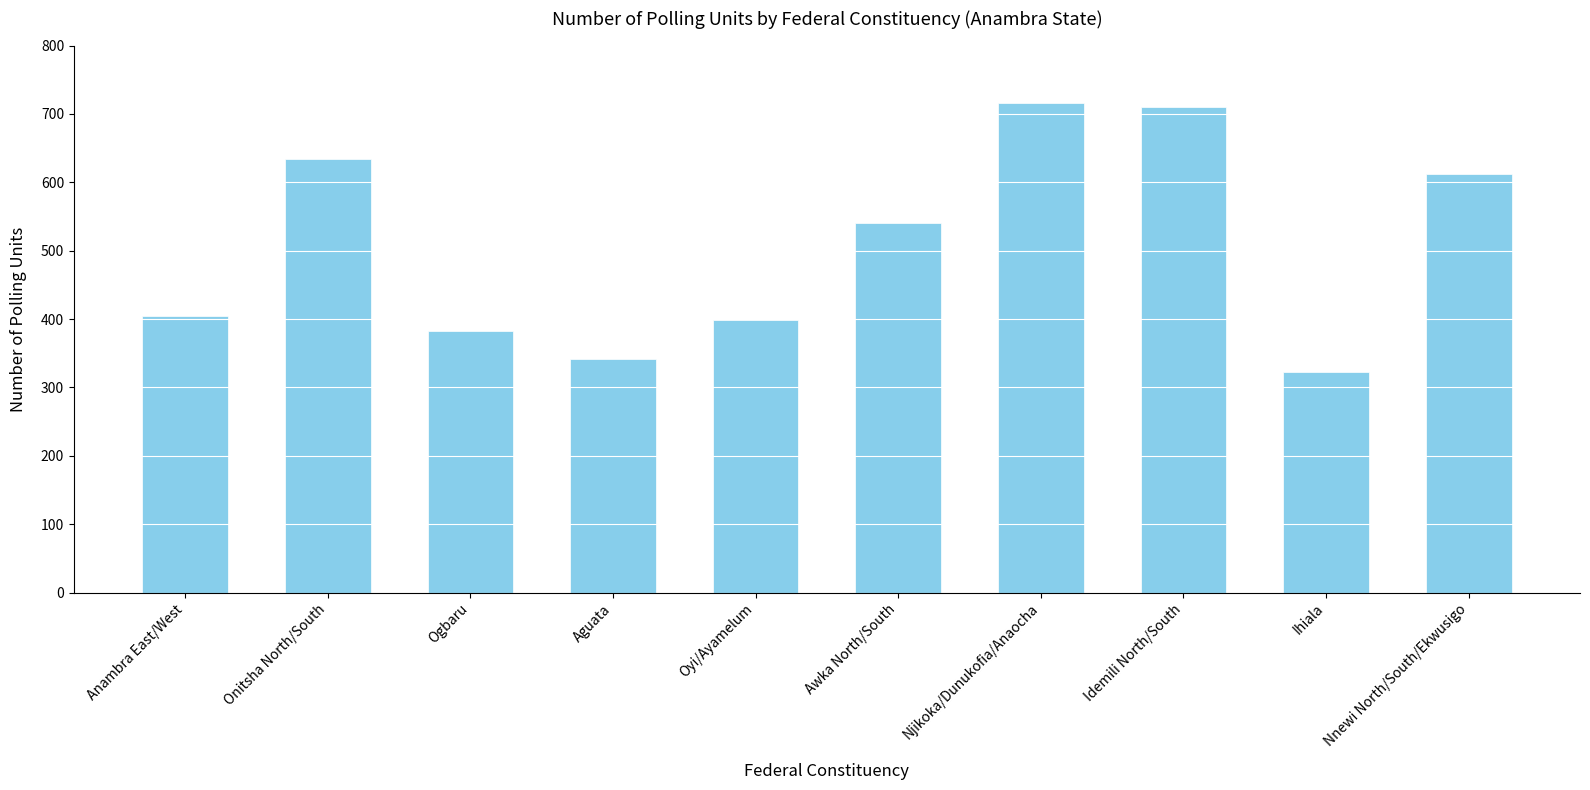

What is the difference between the maximum and minimum values?

393